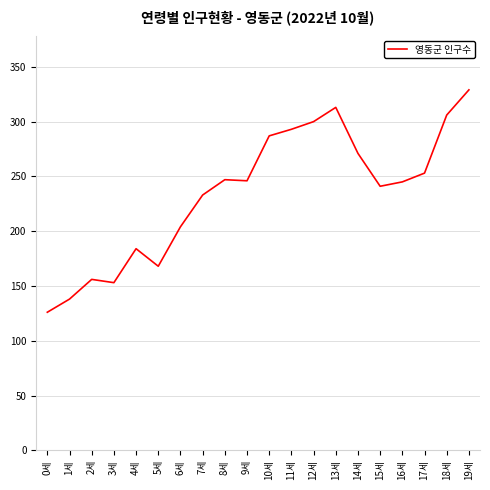

Is it true that the value at 10세 is 154?

False